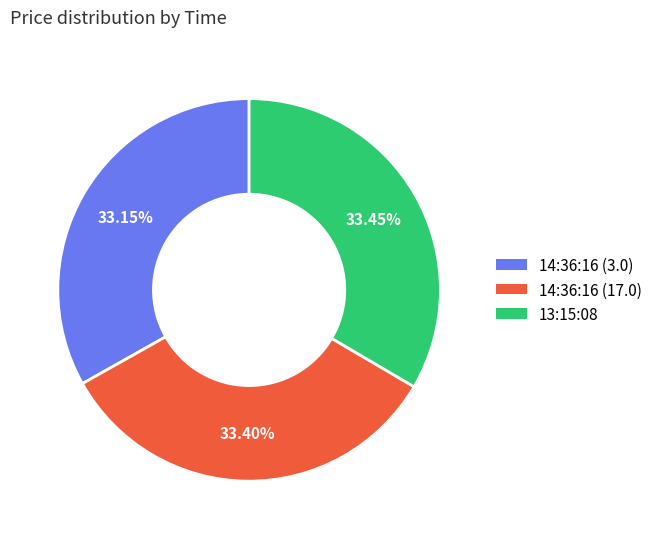

What is the ratio of the value at 13:15:08 to the value at 14:36:16 (3.0)?

1.0